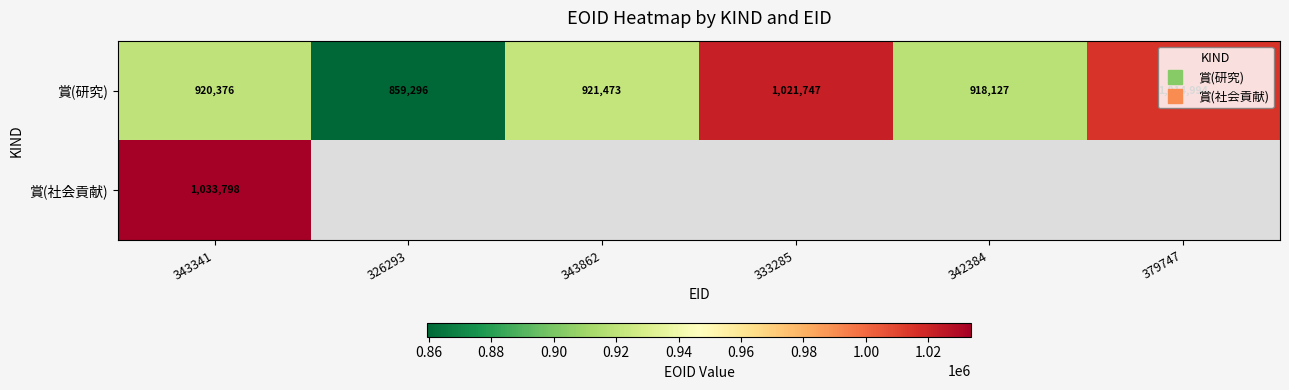

At which label is 賞(研究) closest to 940521?

343862